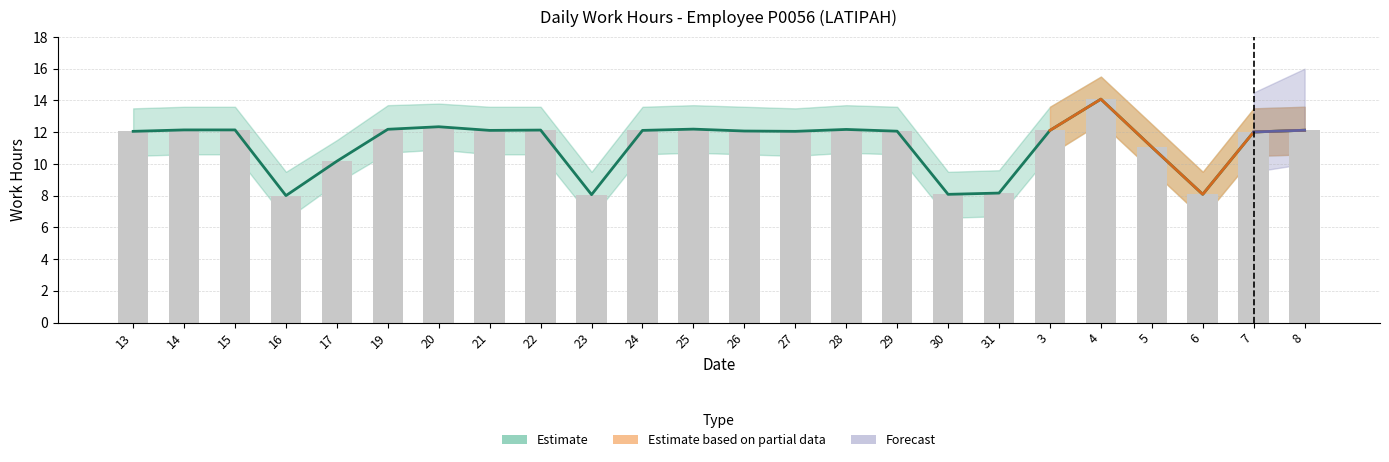

What is the label of the 16th bar from the left?

29